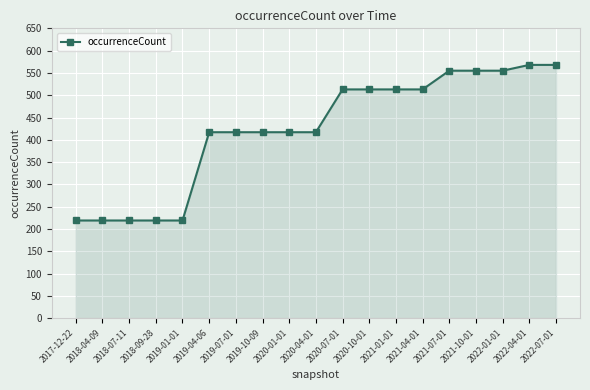

What is the change in value from 2018-09-28 to 2019-07-01?

+198